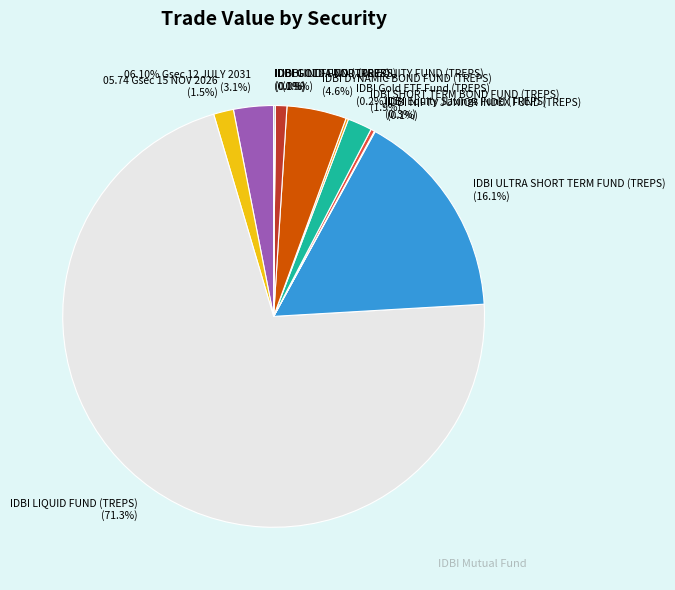

Is it true that IDBI GOLD FUND (TREPS) is 0% of the pie?

True